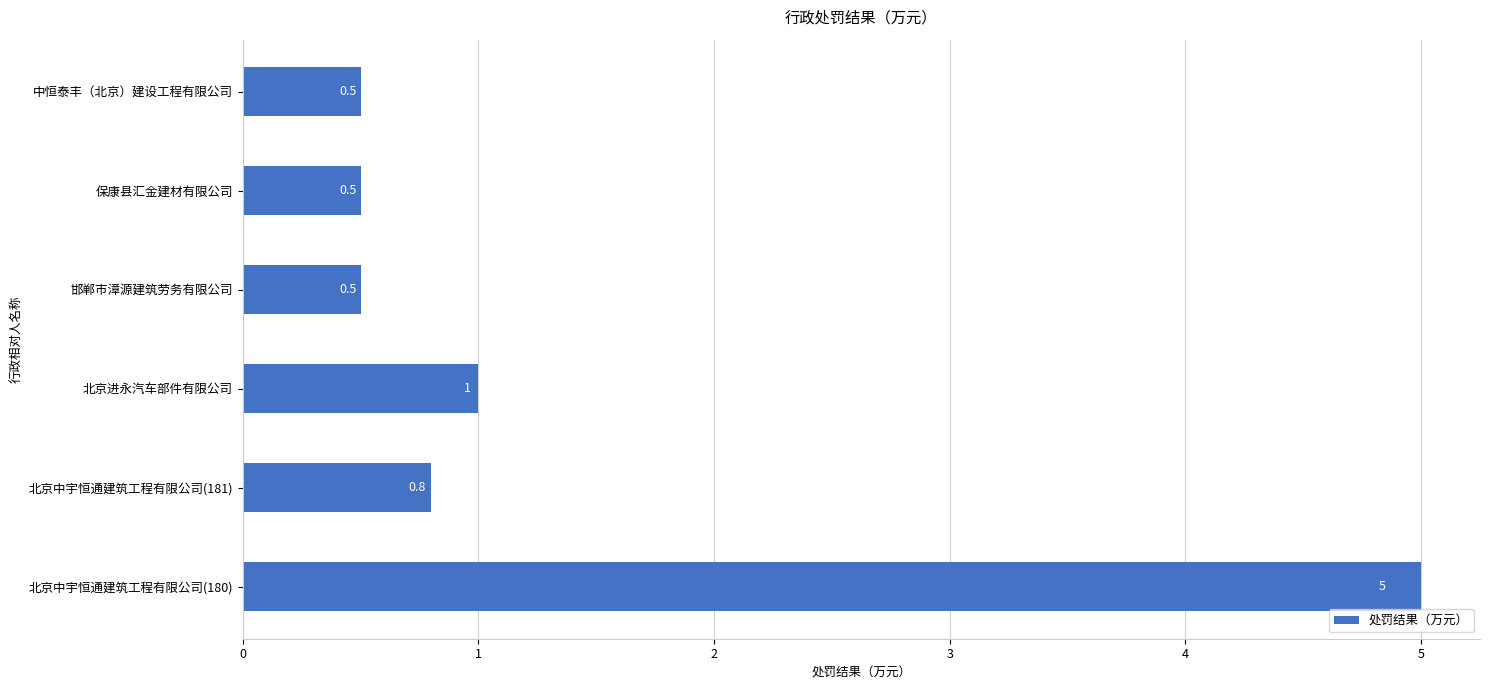

Where is the data nearest to the value 2?

北京进永汽车部件有限公司